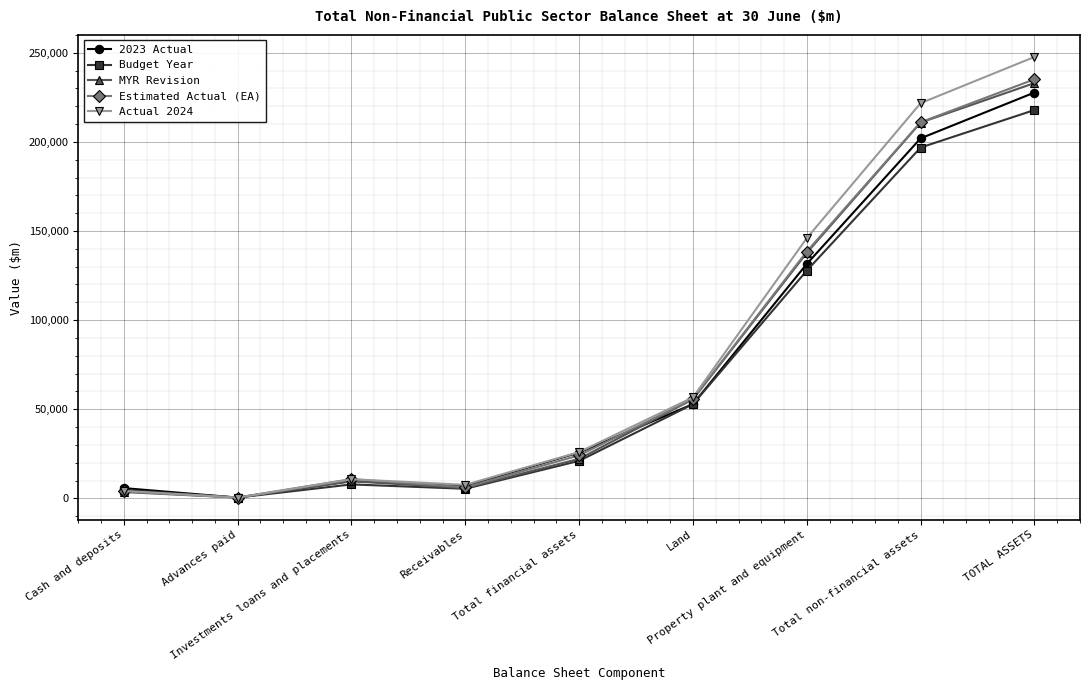

How many values in the Budget Year series are below 21034?

4